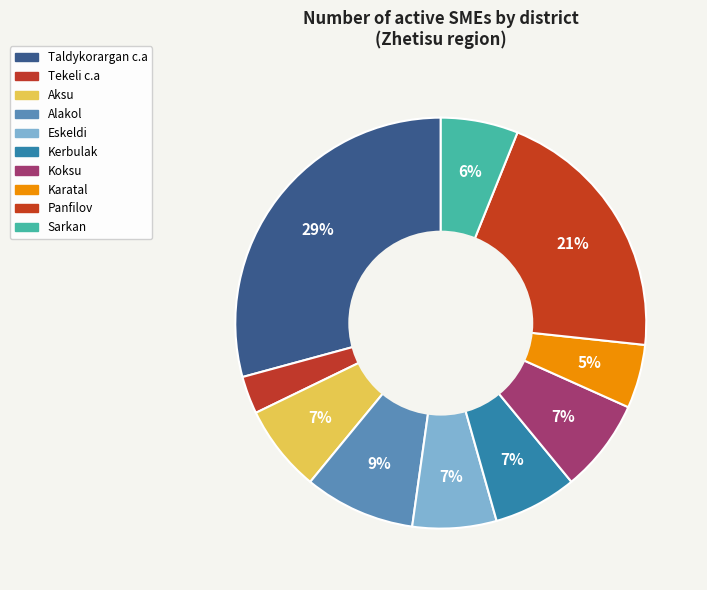

To the nearest percent, what portion does Eskeldi represent?

7%